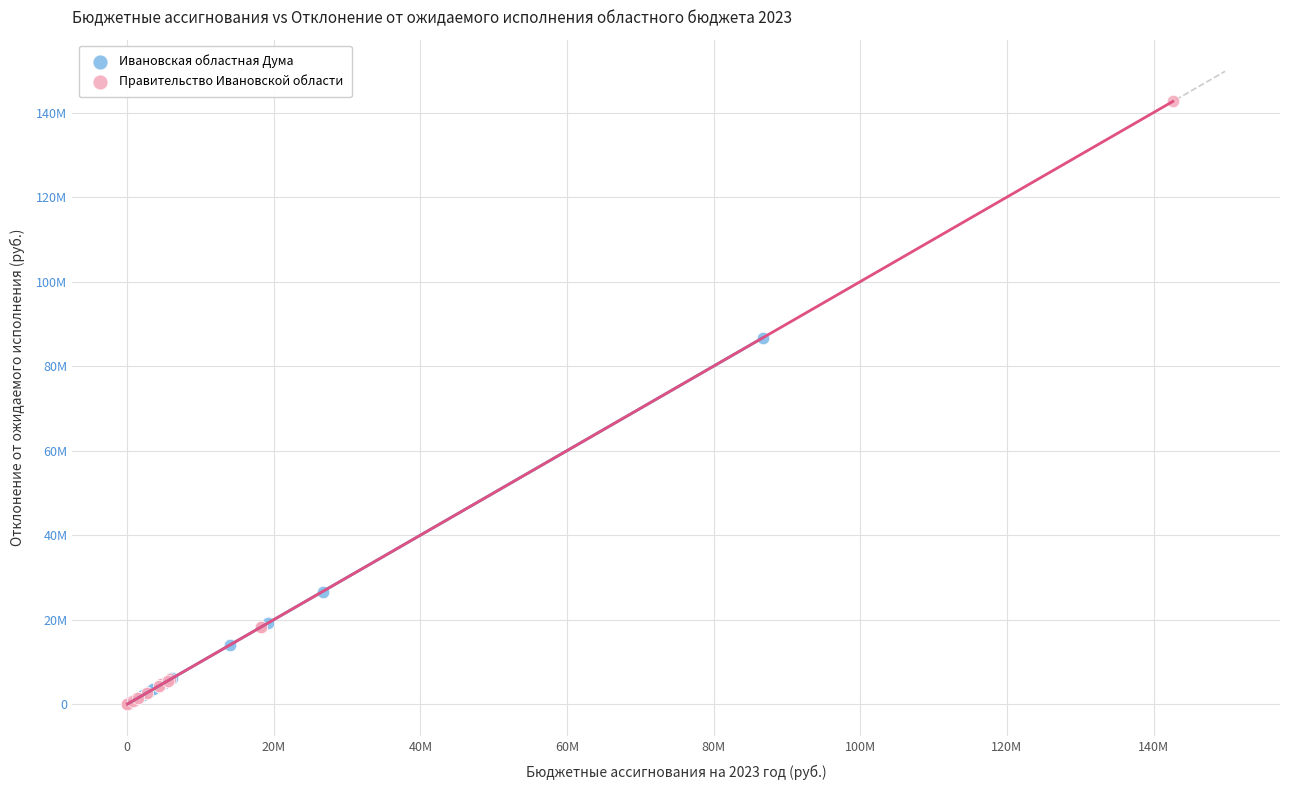

Which series contains the highest Y value?

Правительство Ивановской области